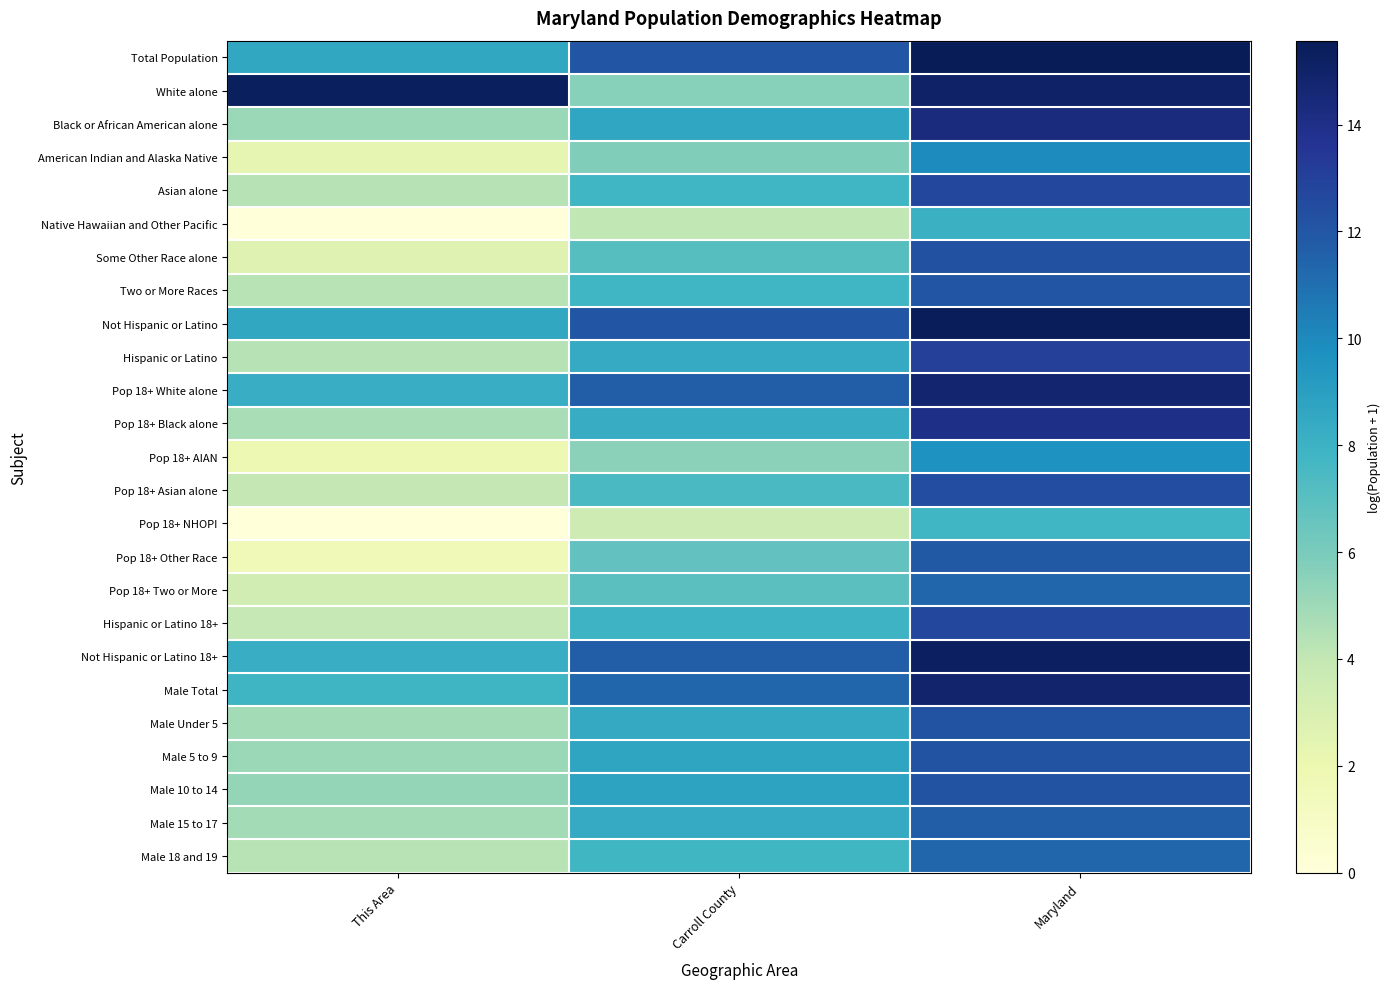

Between Maryland and Carroll County, which is larger?

Maryland